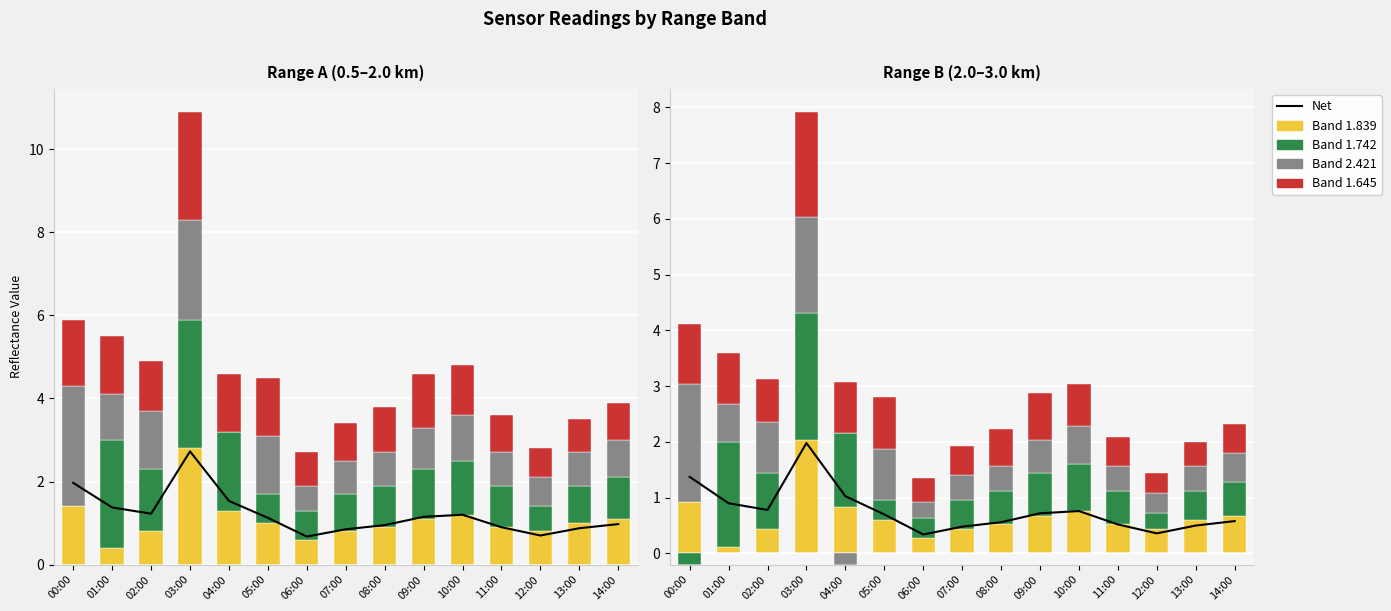

Which series has the largest total across all categories?

col_13 (band 1.742)